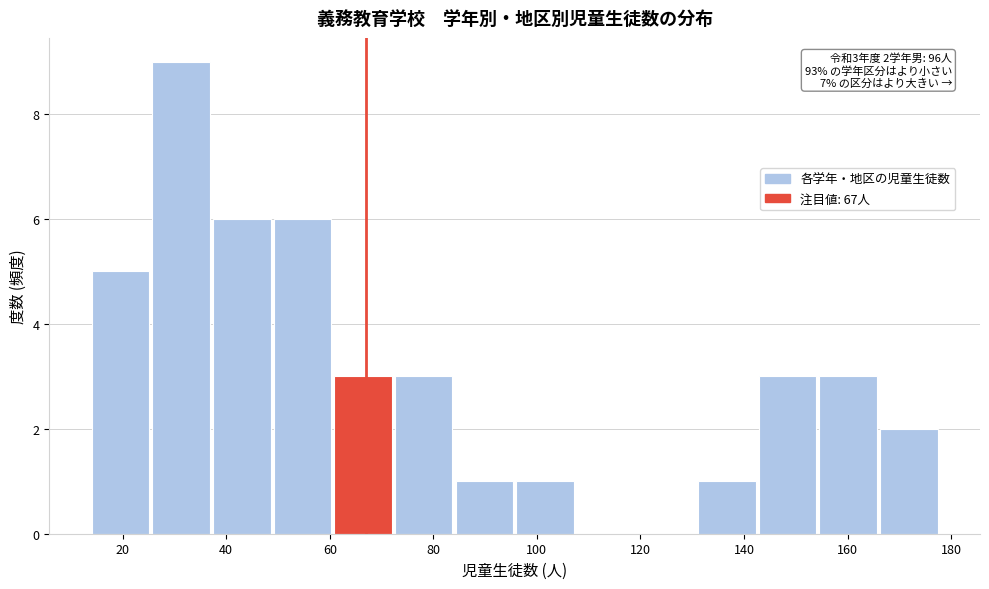

Which range on the x-axis has the tallest bar?

26 to 38